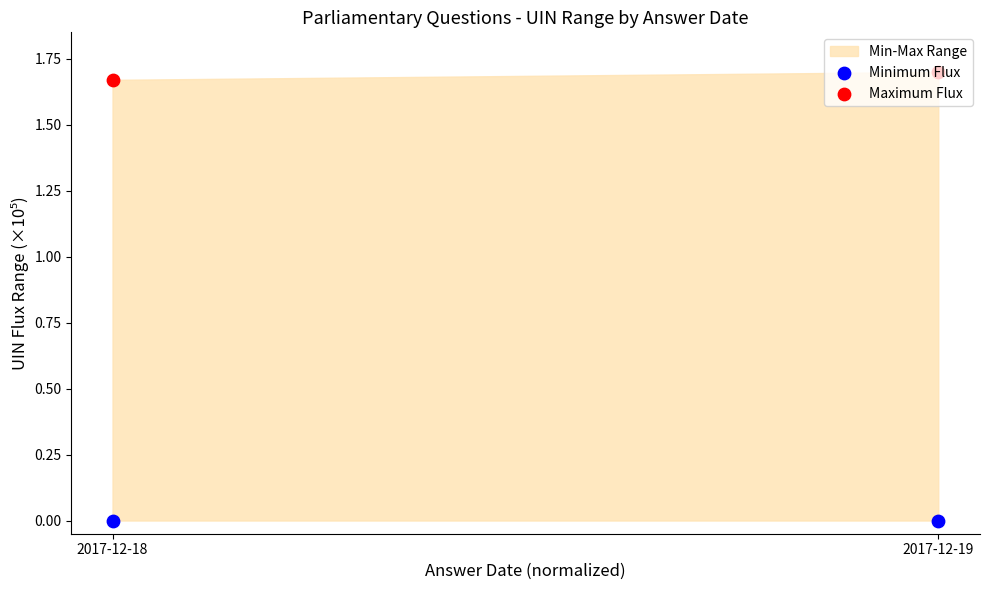

At which category is the sum across all series the highest?

2017-12-19